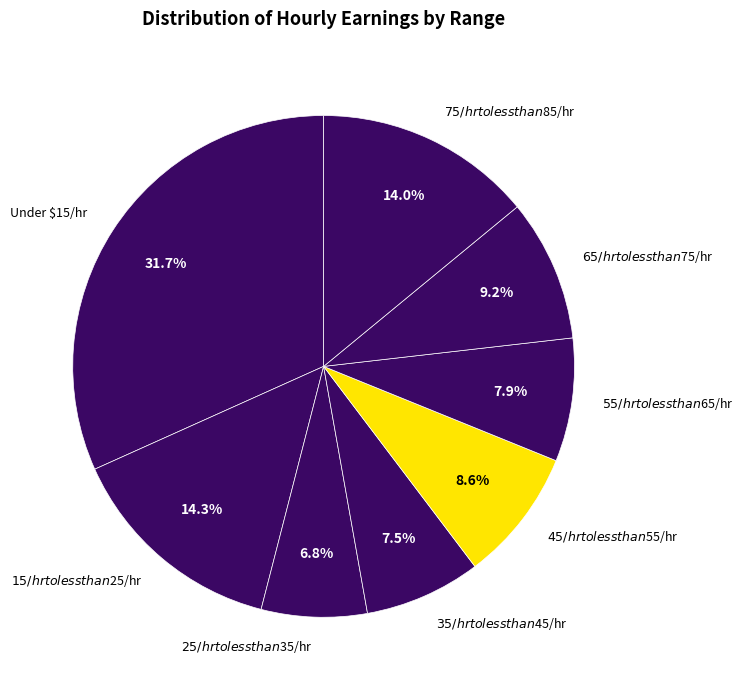

What is the smallest slice in the pie chart?

$25/hr to less than $35/hr